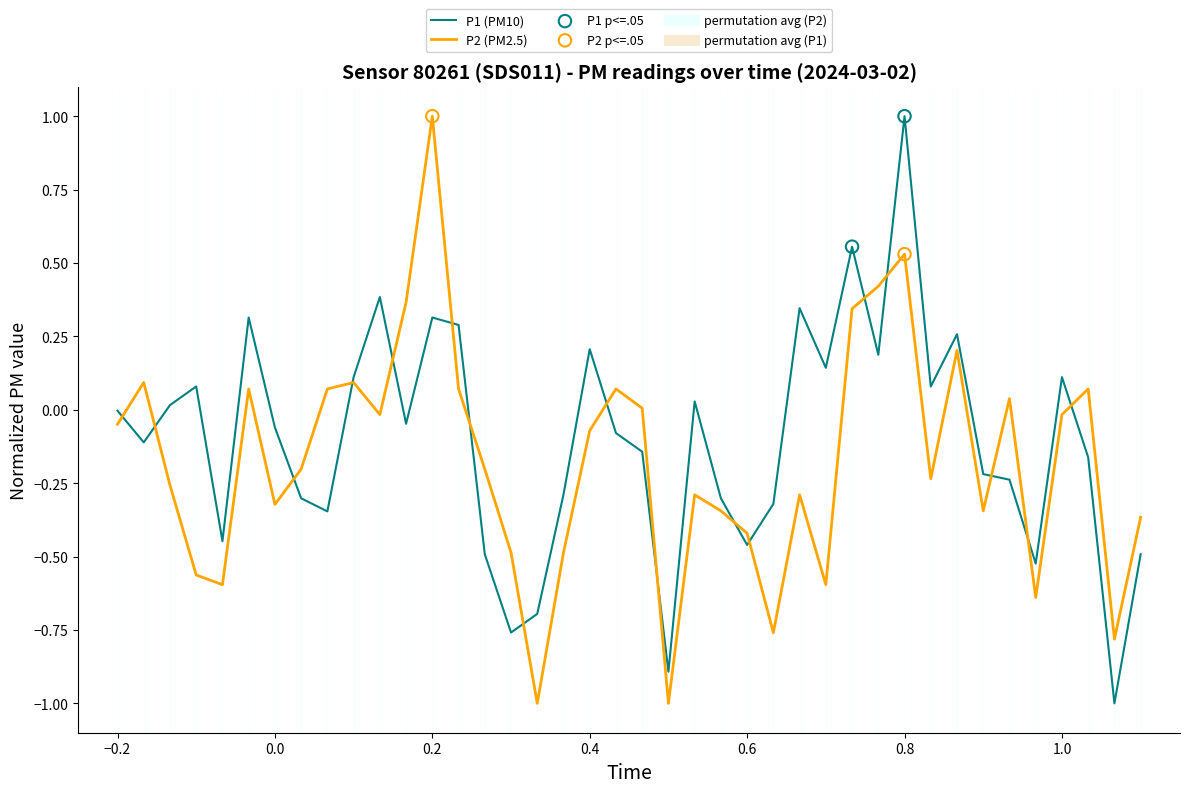

What is the lowest value of the P2 (PM2.5) series?

-1.0